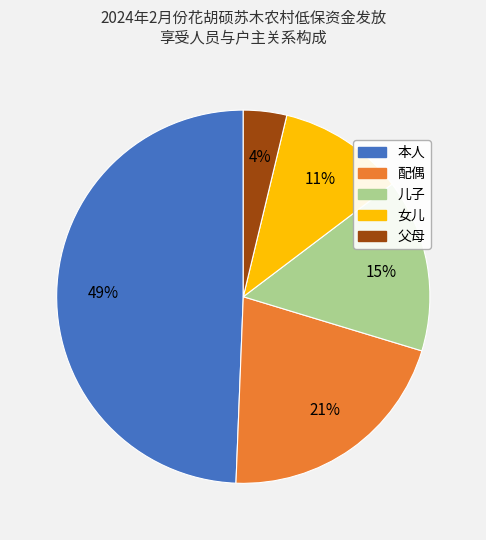

To the nearest percent, what portion does 本人 represent?

49%